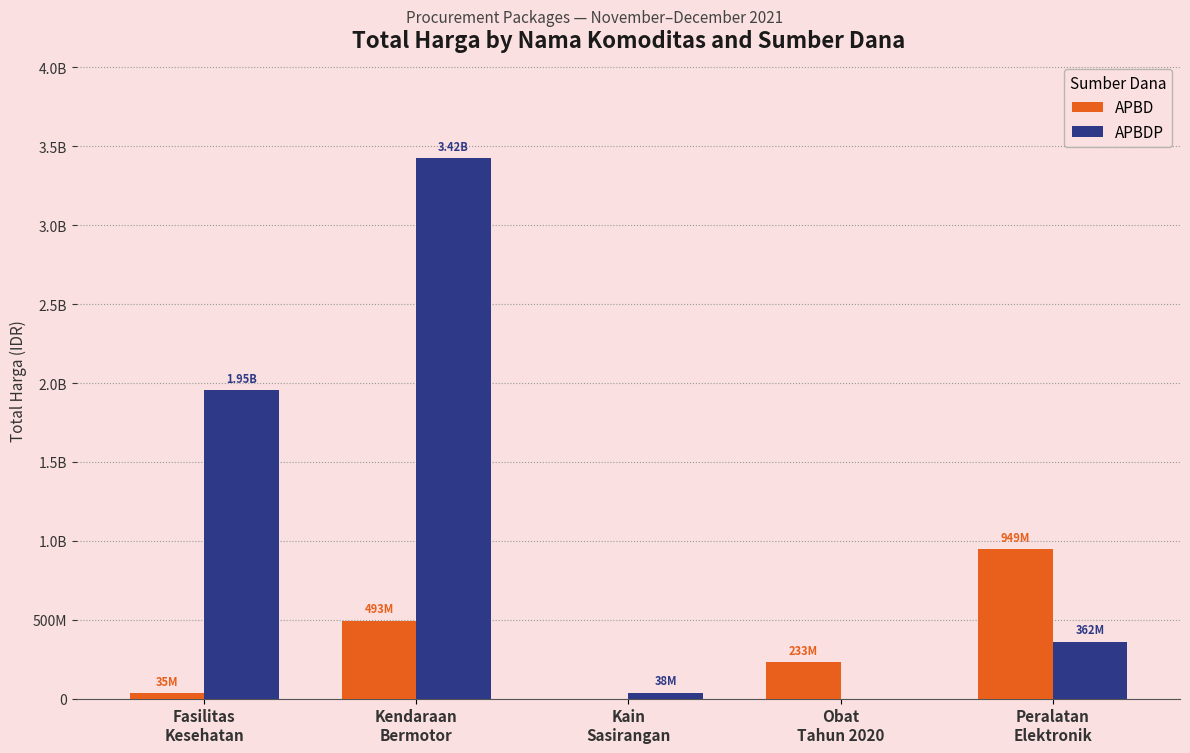

Are the bars grouped side by side (vs. stacked)?

Yes